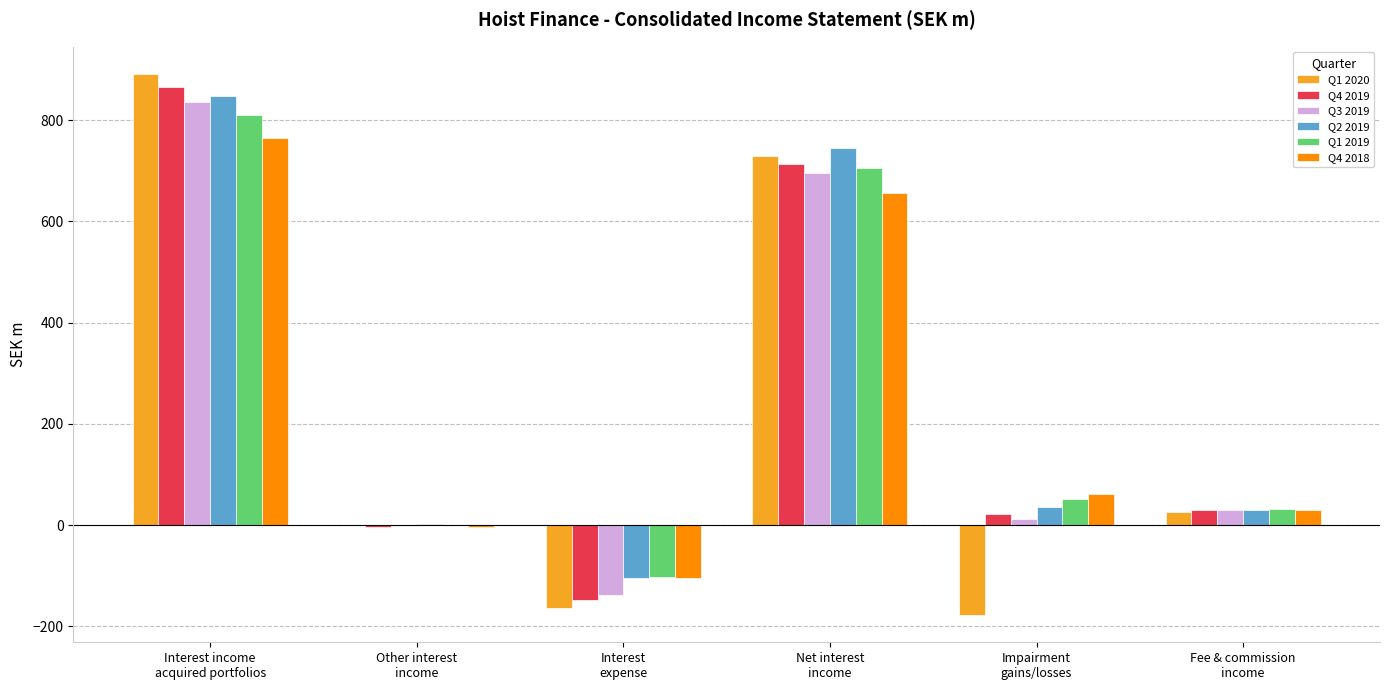

What is the sum of the Q1 2019 values at Impairment
gains/losses and Other interest
income?

51.1